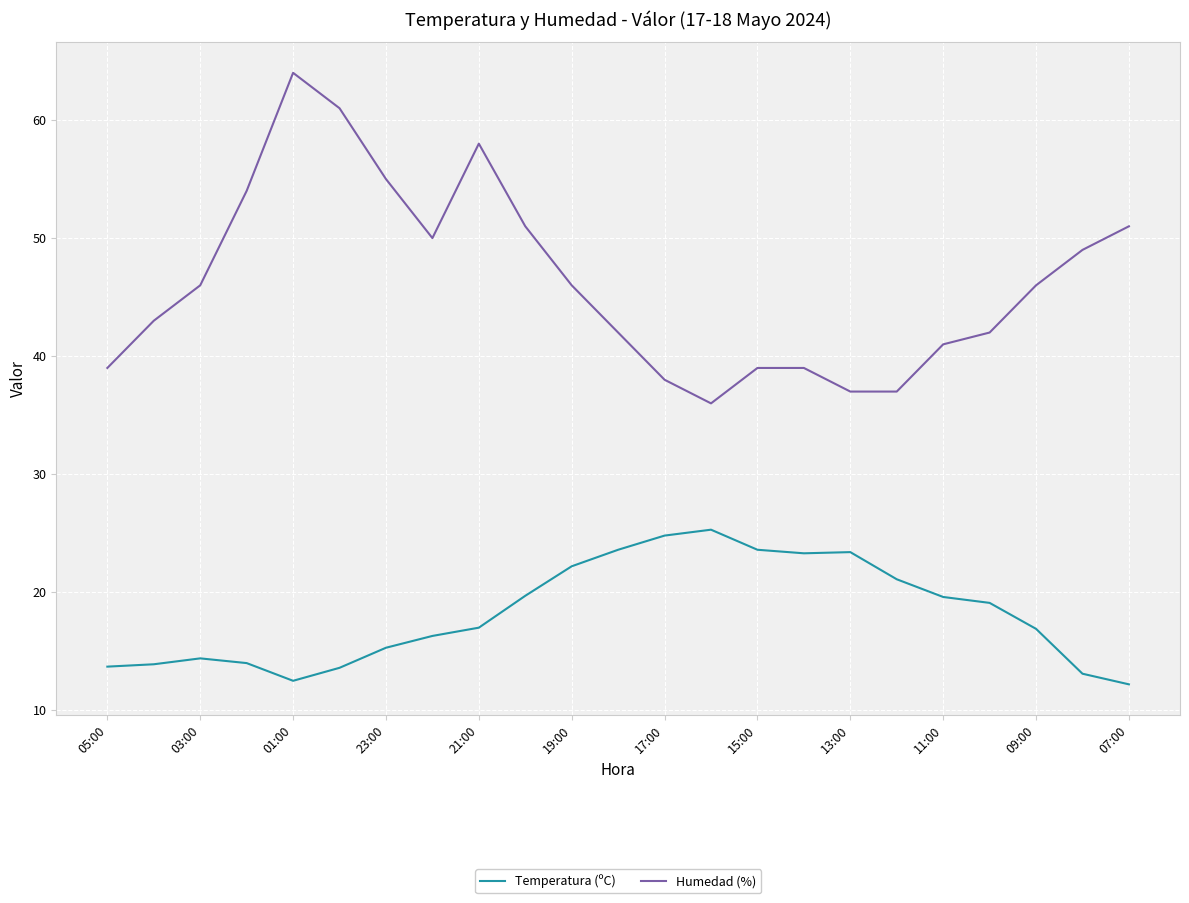

Rank the series by their average value, from lowest to highest.

Temperatura (ºC), Humedad (%)